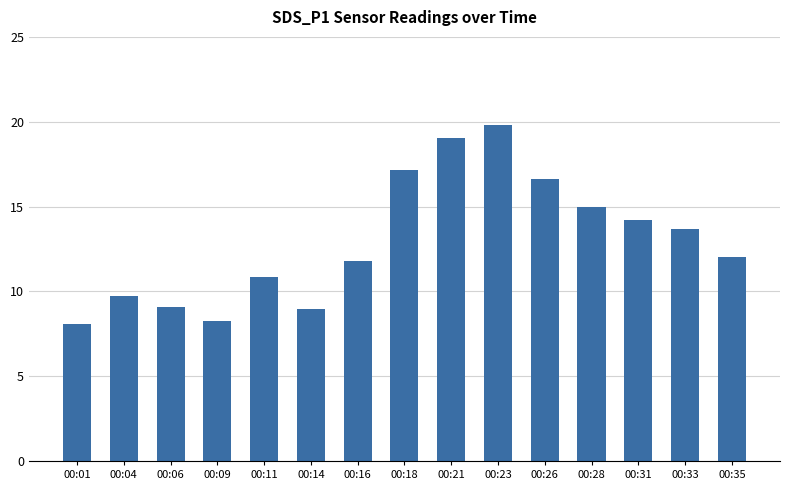

Which has a higher value, 00:18 or 00:04?

00:18